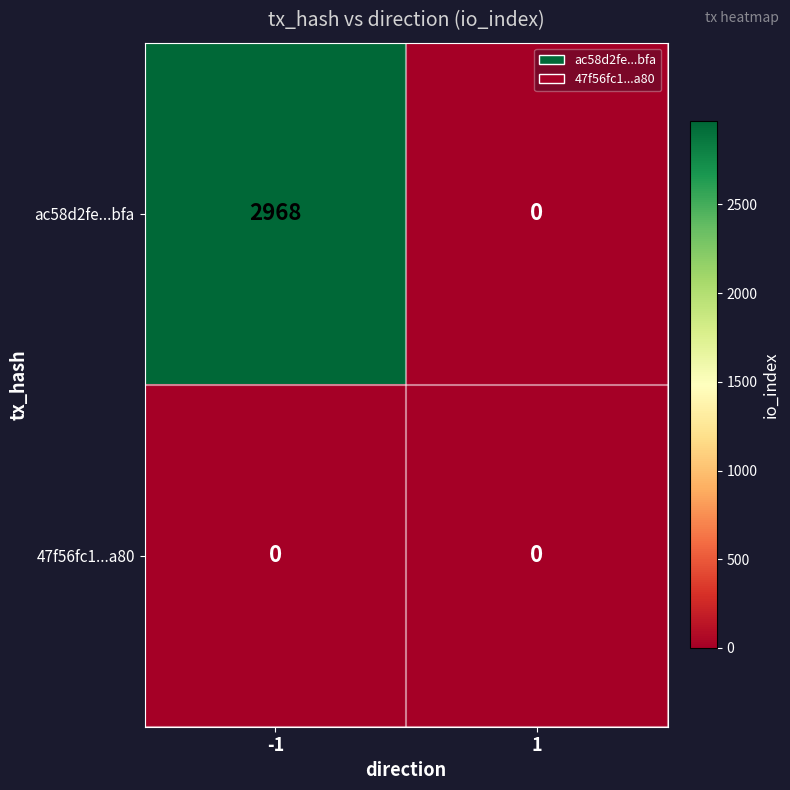

Reading left to right, transcribe all the data shown in this chart.

ac58d2fe...bfa: -1=2968	1=0
47f56fc1...a80: -1=0	1=0